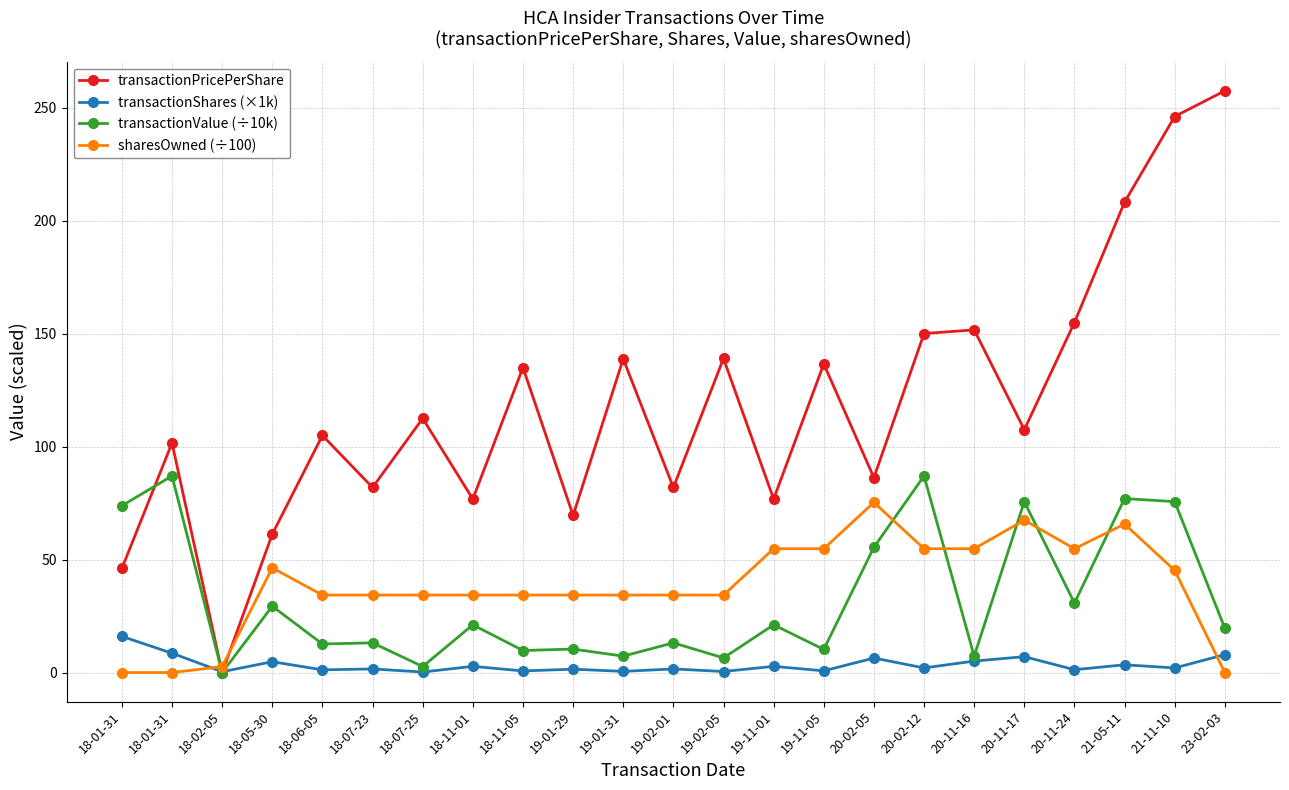

How many interior local valleys does the transactionValue (÷10k) series have?

9